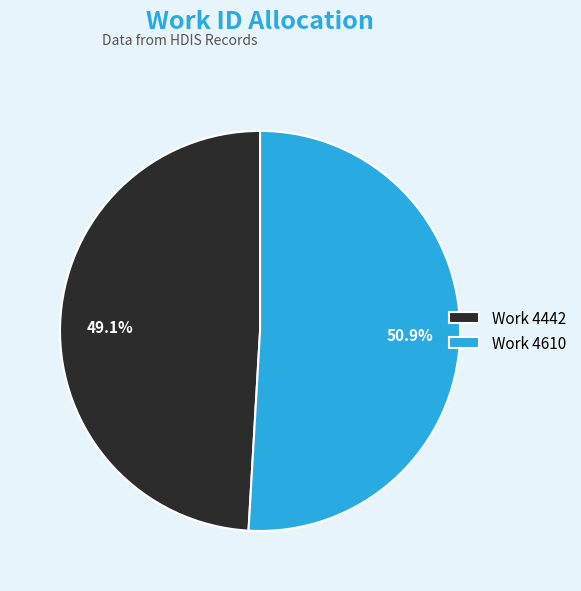

How many slices are in this pie chart?

2